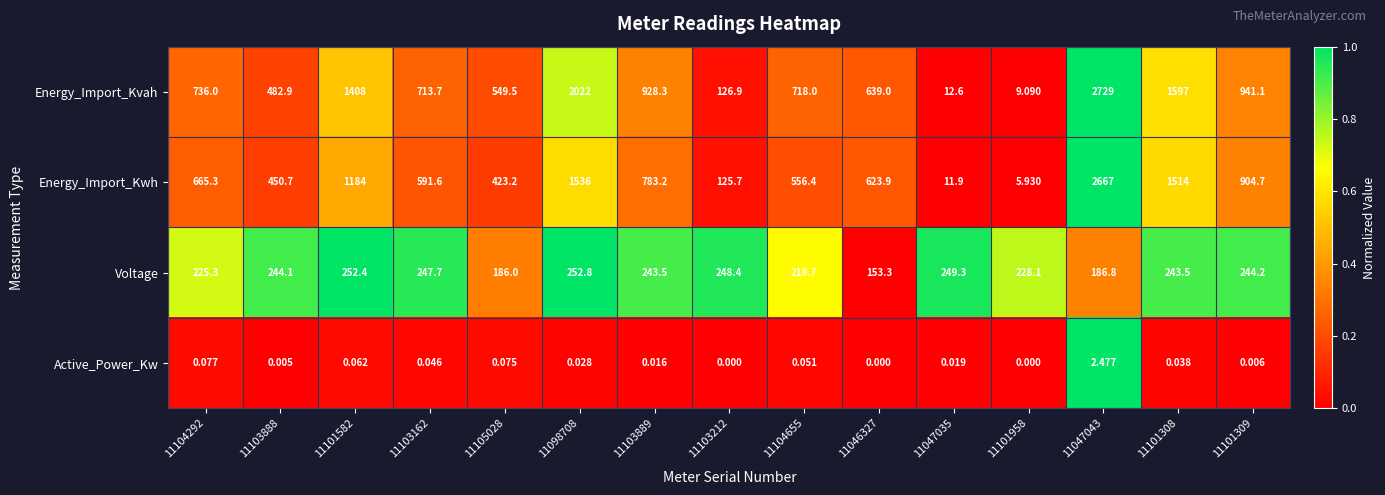

Which series has the widest spread of values?

Energy_Import_Kvah